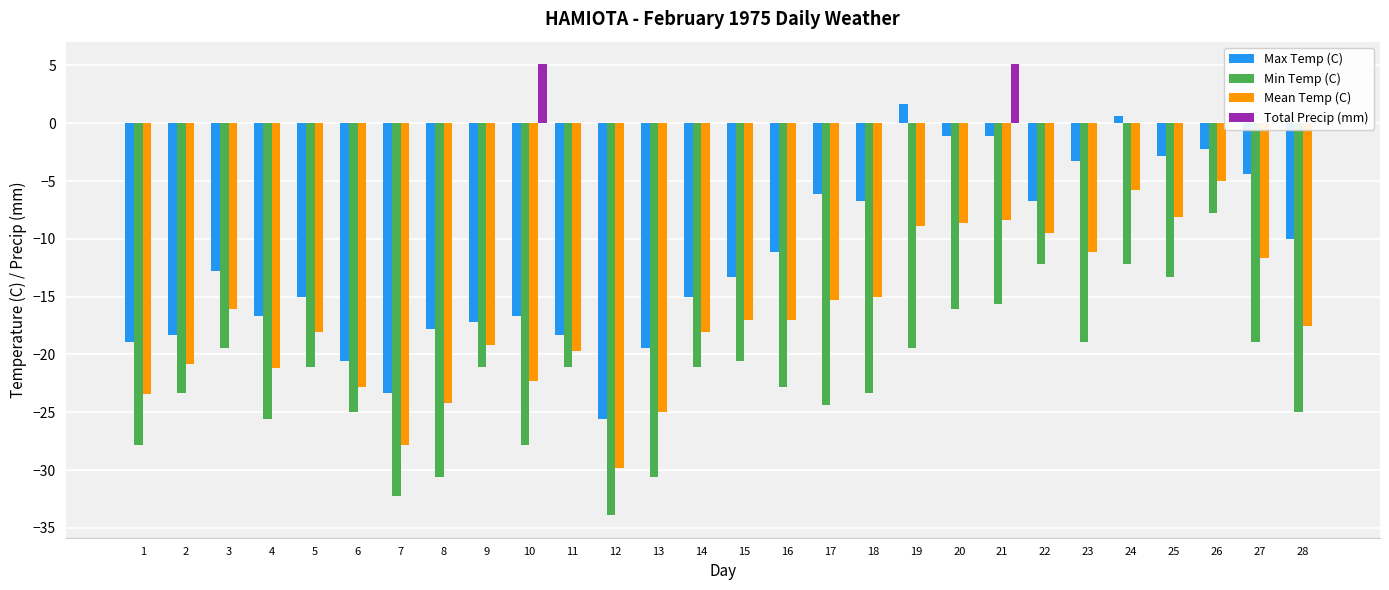

Which has a higher value, 12 or 13?

13